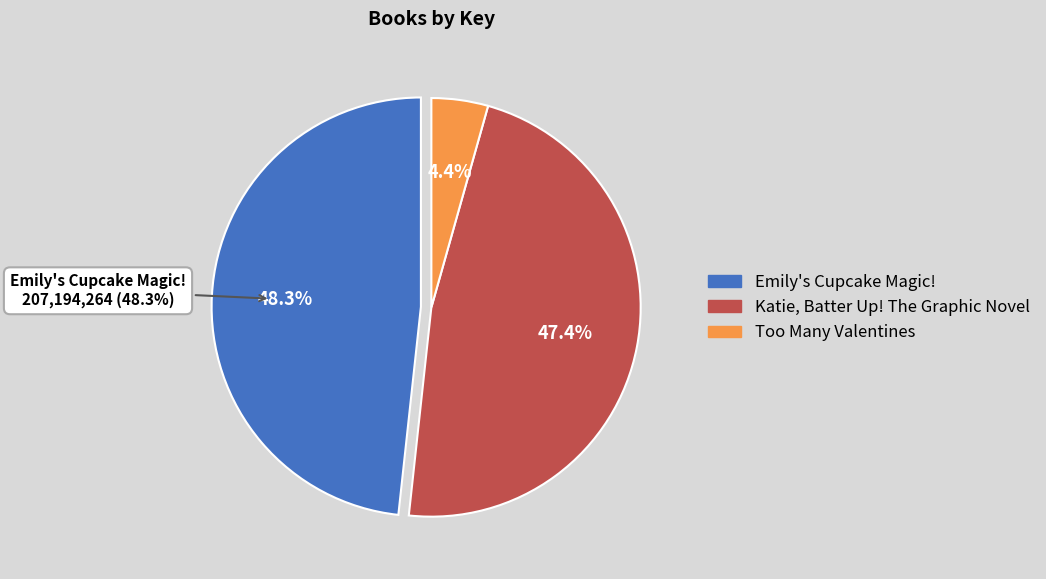

To the nearest percent, what is the combined percentage of Katie, Batter Up! The Graphic Novel and Emily's Cupcake Magic!?

96%